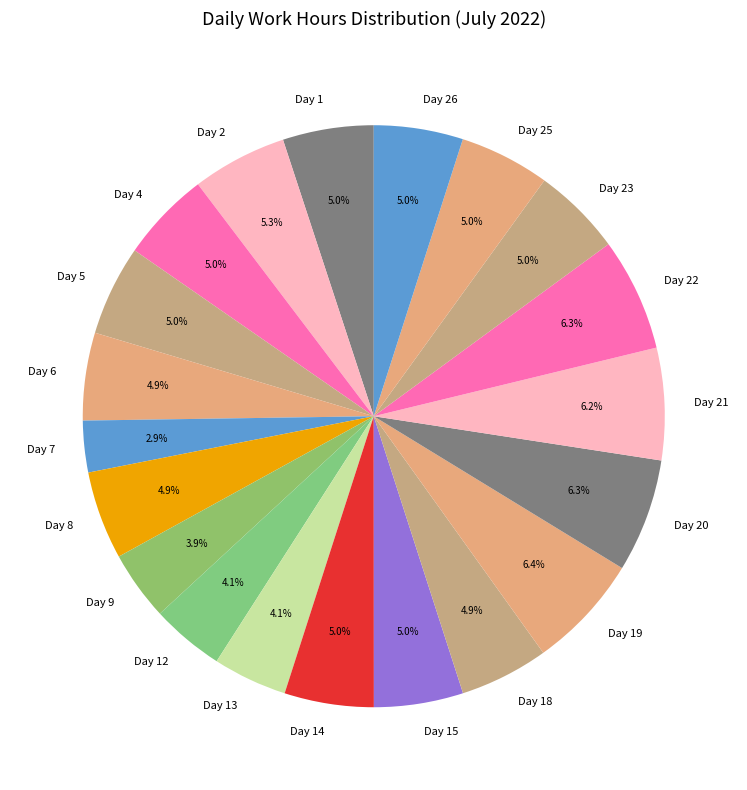

Does any single category account for the majority?

No